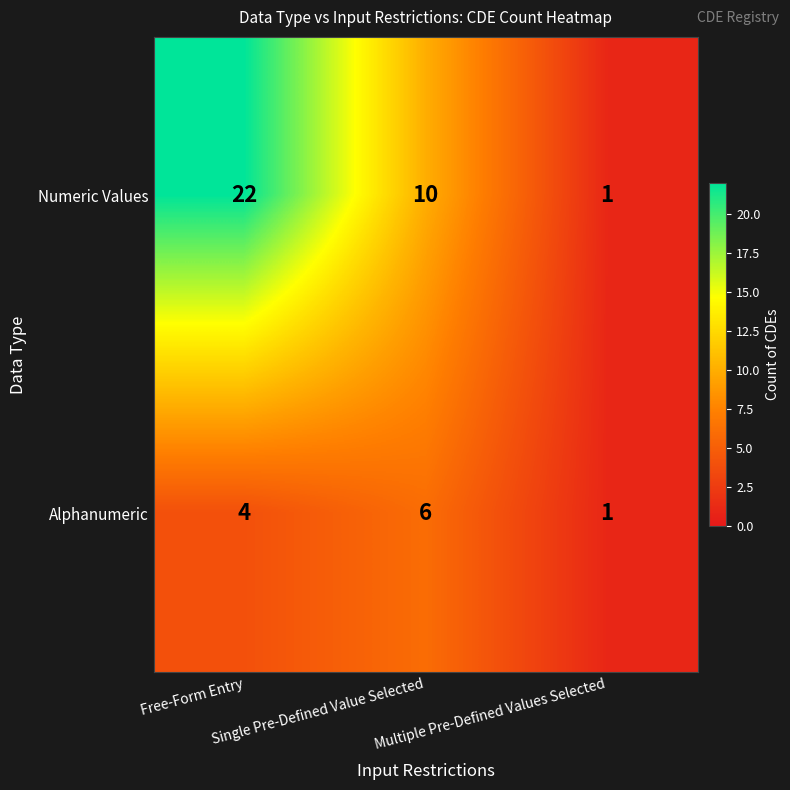

What is the average value of the Alphanumeric series?

4